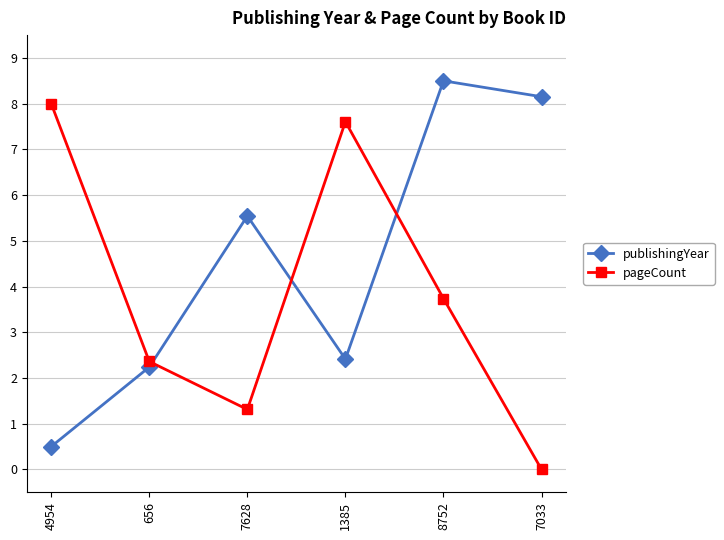

Does the chart display data point markers on the line(s)?

Yes